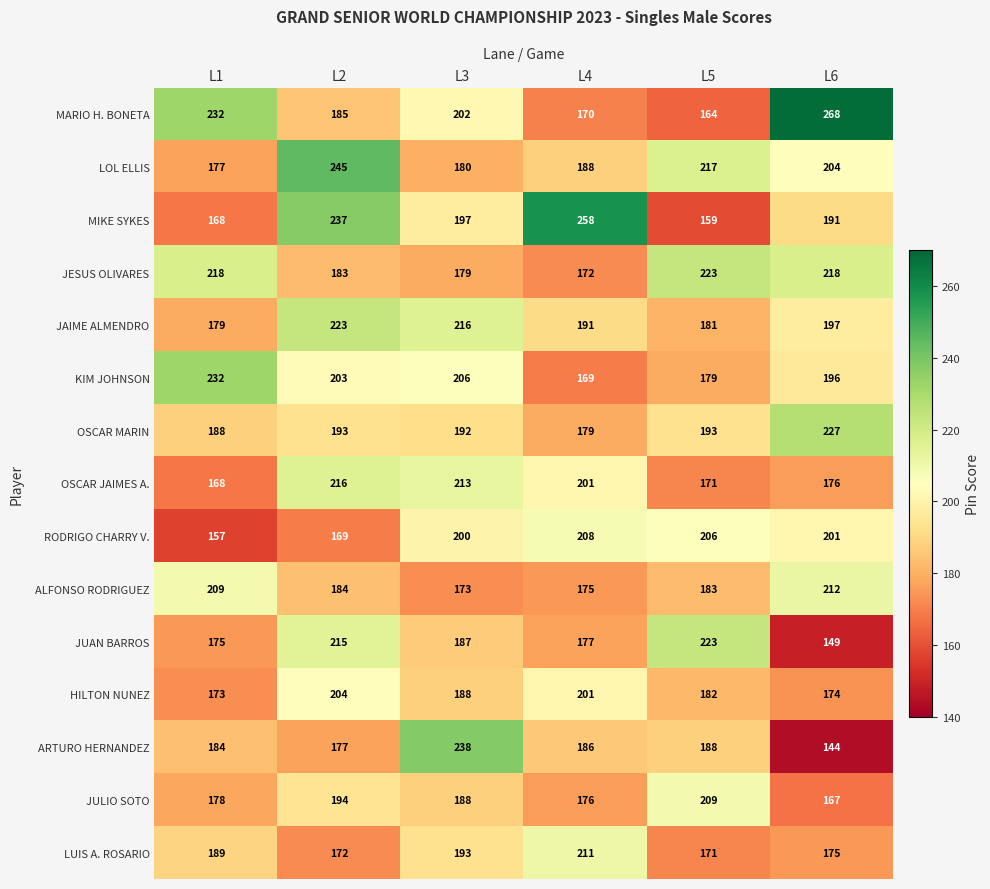

What is the total value across all series at L2?

3000